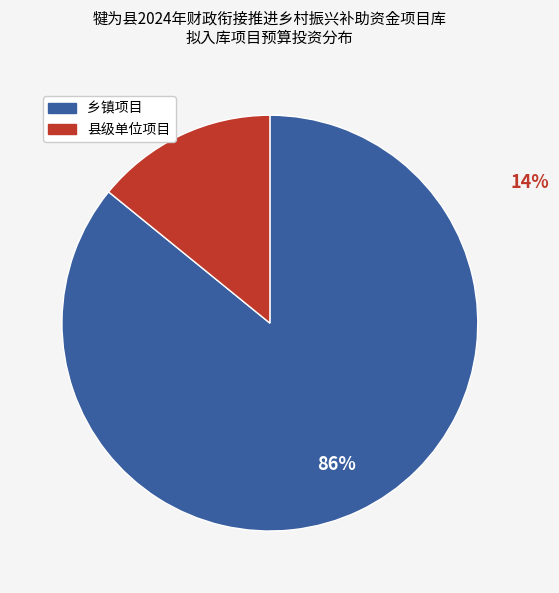

To the nearest percent, what is the difference between the largest and smallest slice percentages?

72%